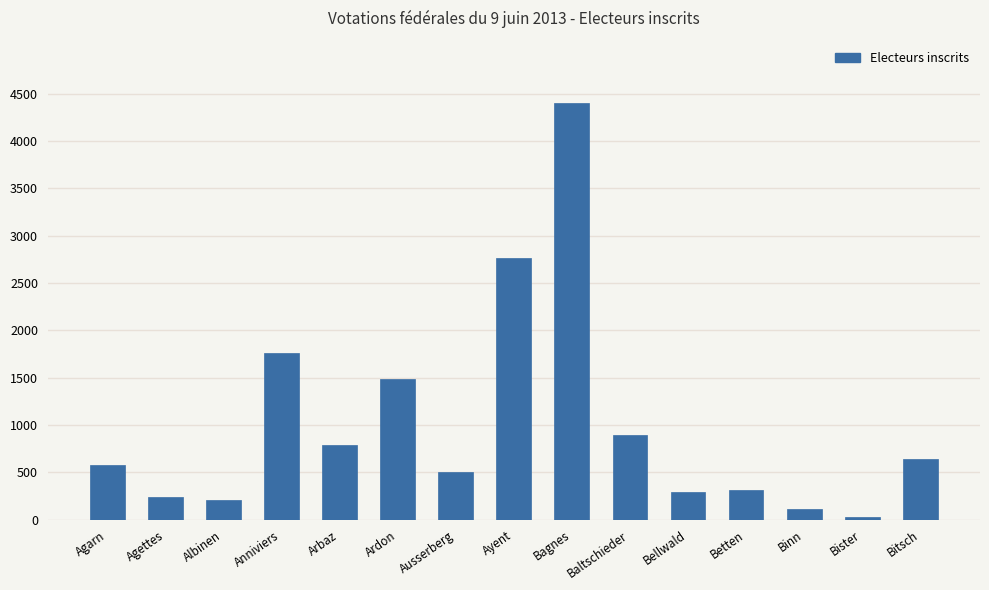

What is the ratio of the value at Albinen to the value at Anniviers?

0.1